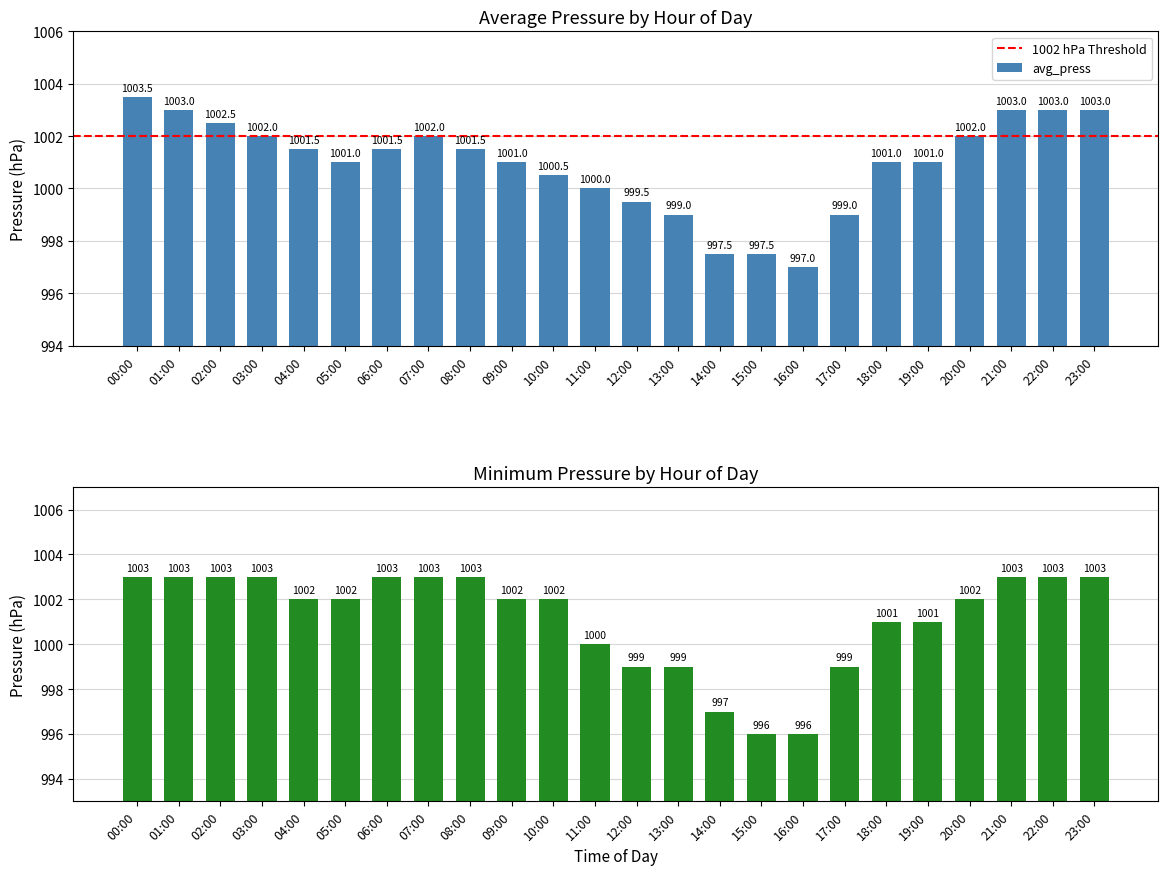

At which label does avg_press reach its peak?

00:00